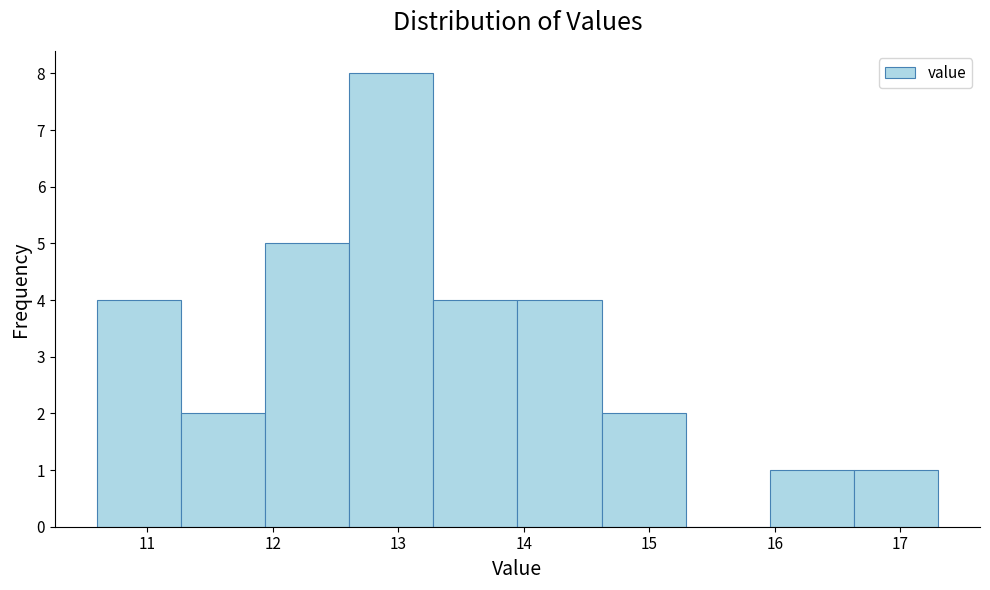

Reading left to right, transcribe this chart: for each bar, give the range it covers on the x-axis and its height. Neither the bar edges nor the heights are printed on the chart, so give them approximately, as read against the axes.

10.60 to 11.27: 4
11.27 to 11.94: 2
11.94 to 12.61: 5
12.61 to 13.28: 8
13.28 to 13.95: 4
13.95 to 14.62: 4
14.62 to 15.29: 2
15.29 to 15.96: 0
15.96 to 16.63: 1
16.63 to 17.30: 1